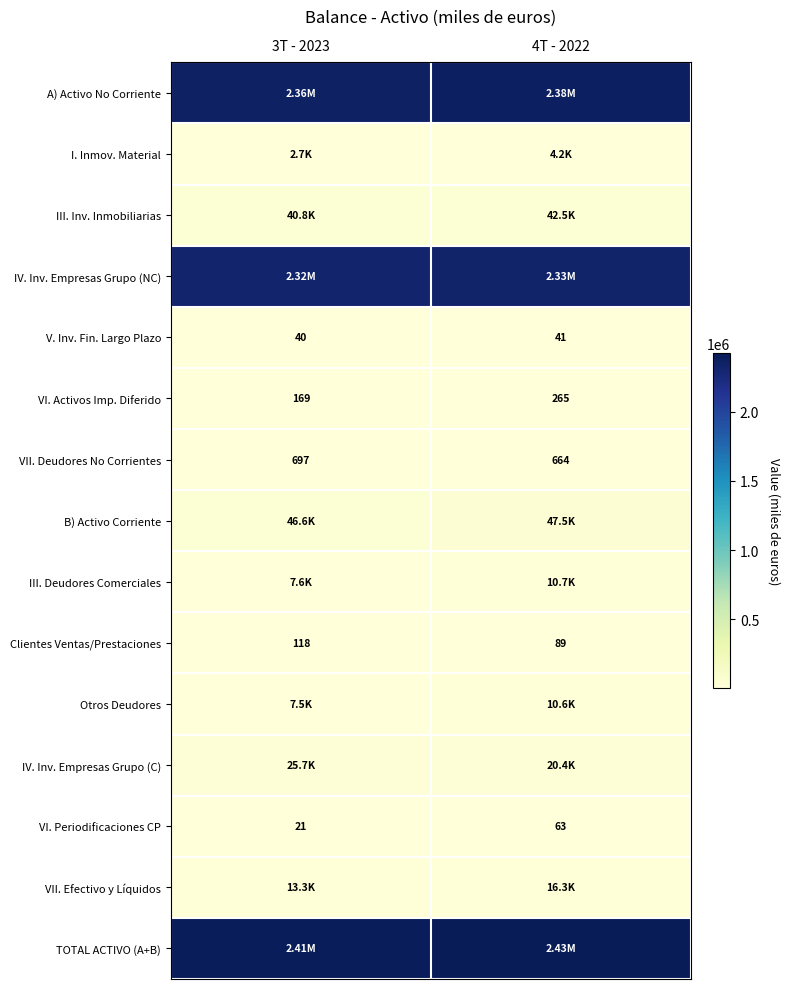

What is the difference between the maximum and minimum values in the VI. Activos Imp. Diferido series?

96